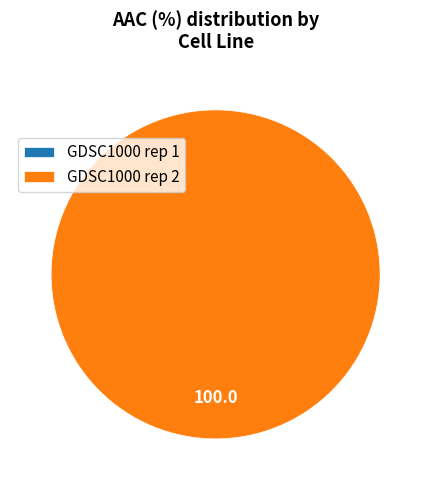

Rank the categories by value from lowest to highest.

GDSC1000 rep 1, GDSC1000 rep 2